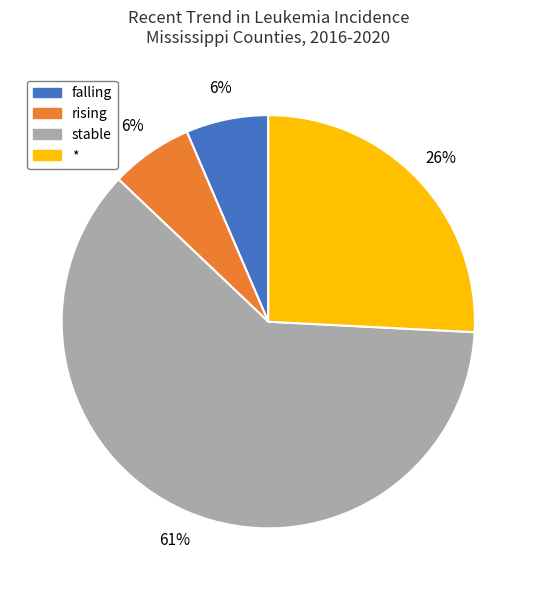

Is the sum of rising and * greater than half?

No